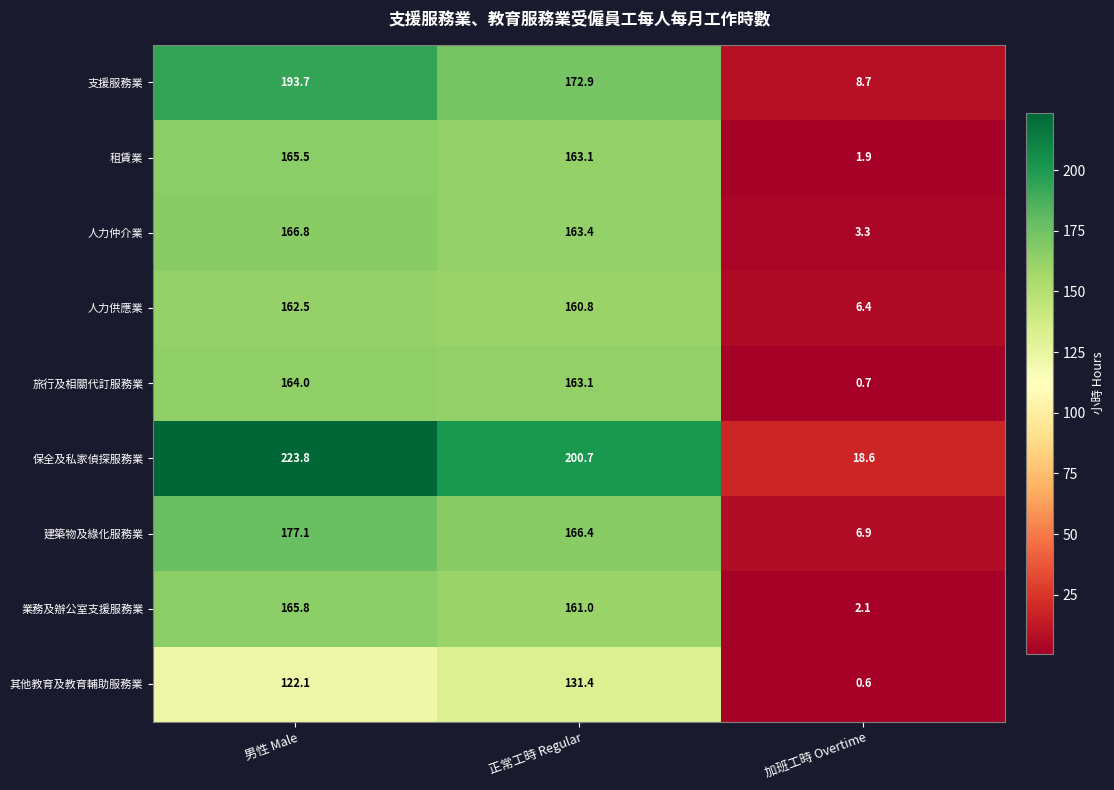

What is the average value of the 業務及辦公室支援服務業 series?

109.6